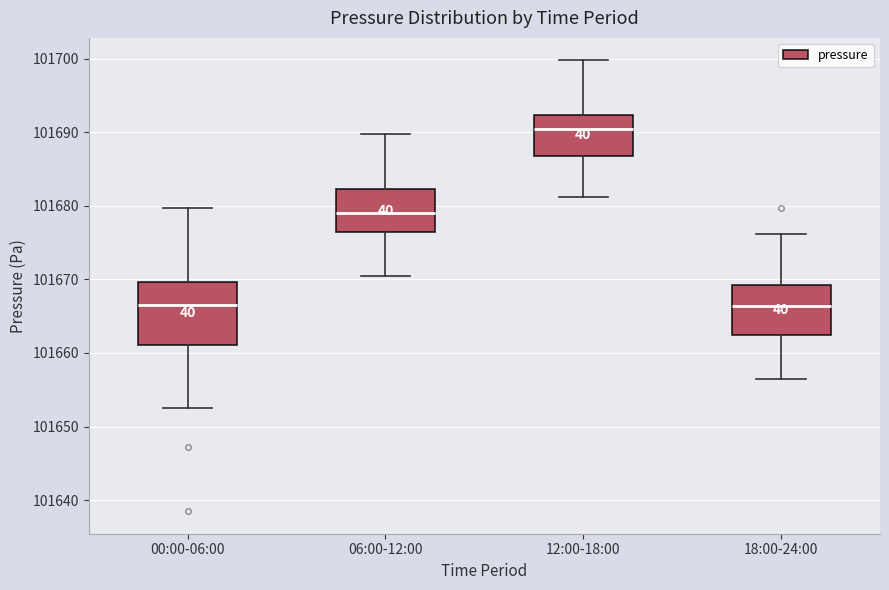

Where does the lower whisker of the box for 18:00-24:00 end on the y-axis? The values are not printed on the chart, so give them approximately, as read against the axis.

101656